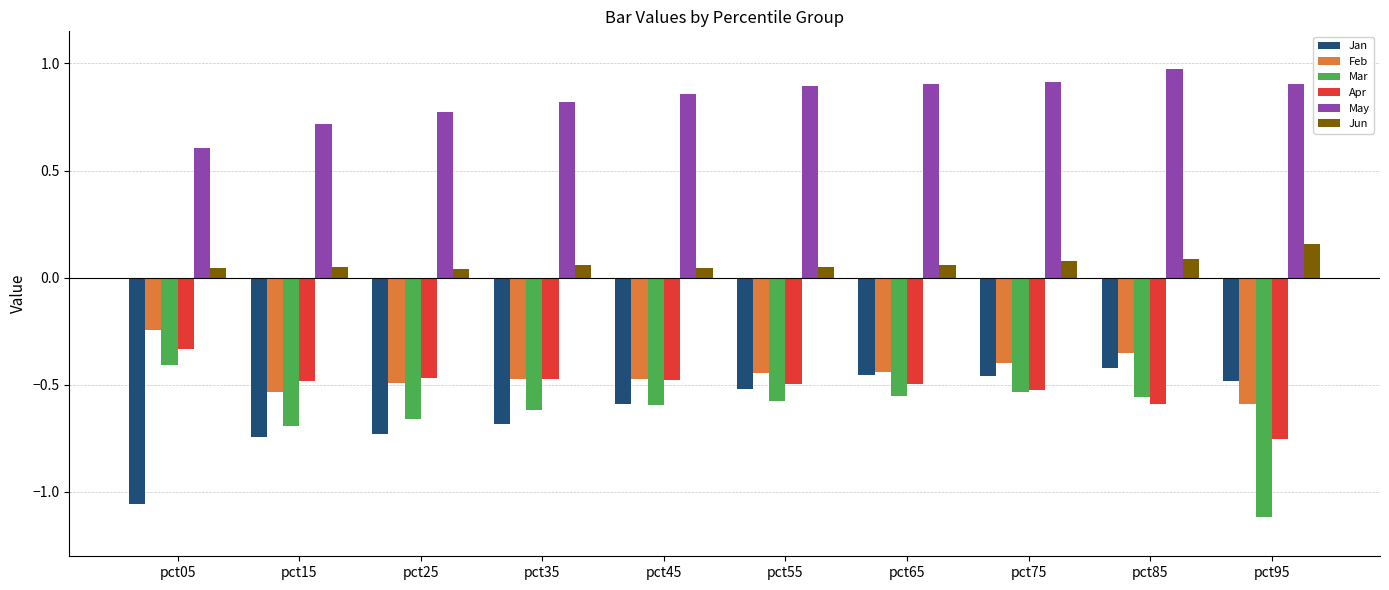

Which category has the lowest value in the Jan series?

pct05